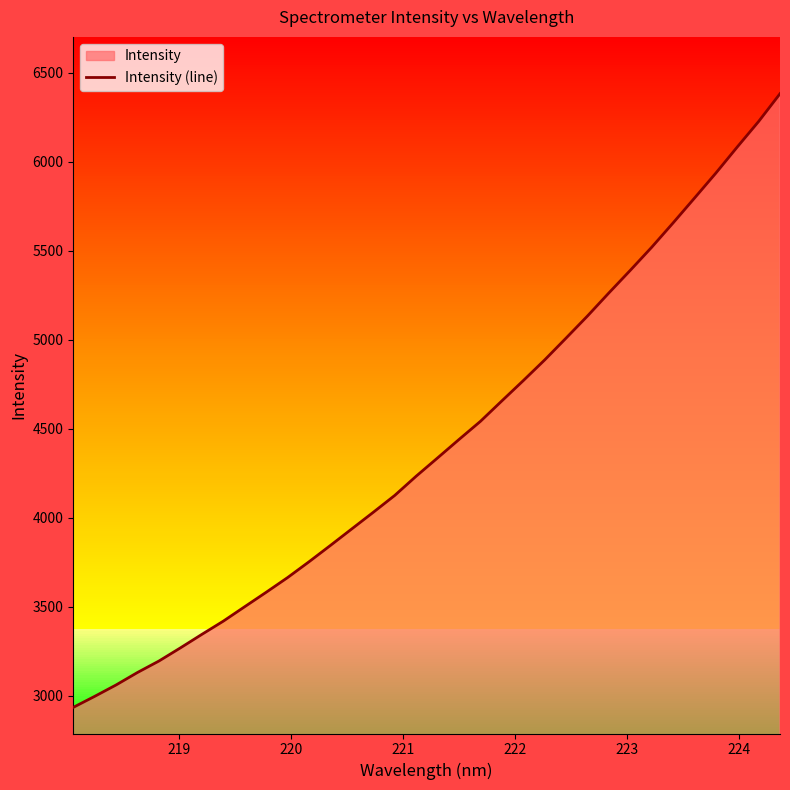

What is the smallest value displayed?

2935.4